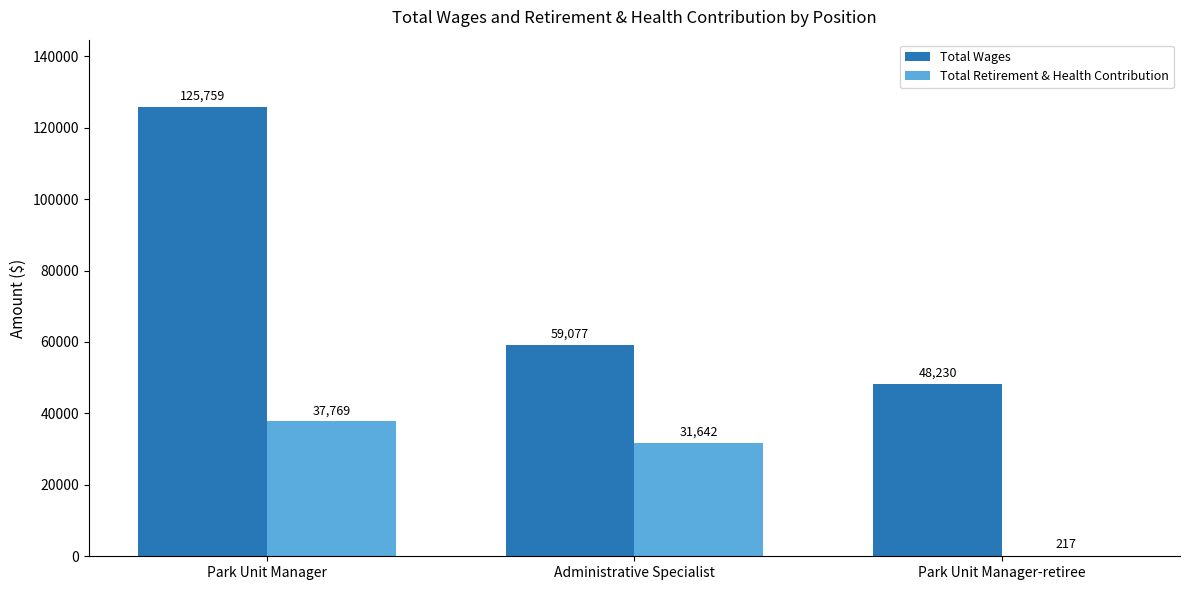

What is the highest value of the Total Retirement & Health Contribution series?

37769